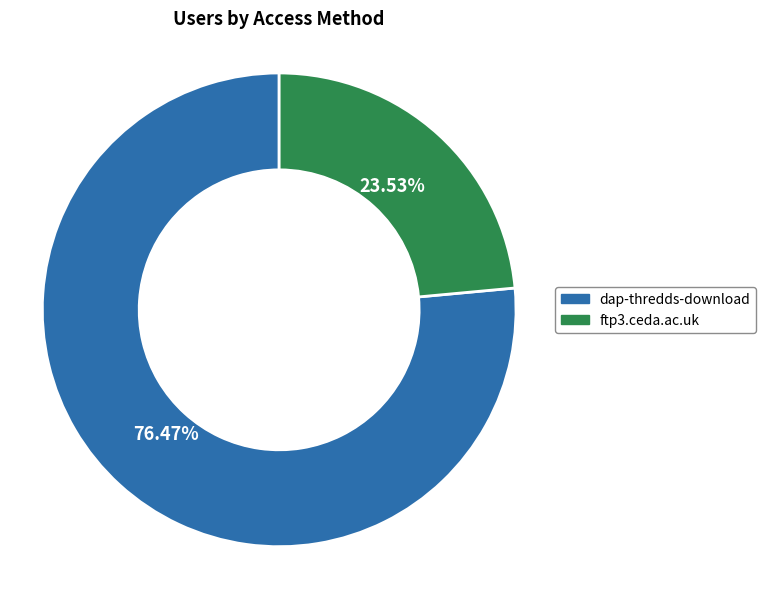

Which slice represents more than half of the pie?

dap-thredds-download